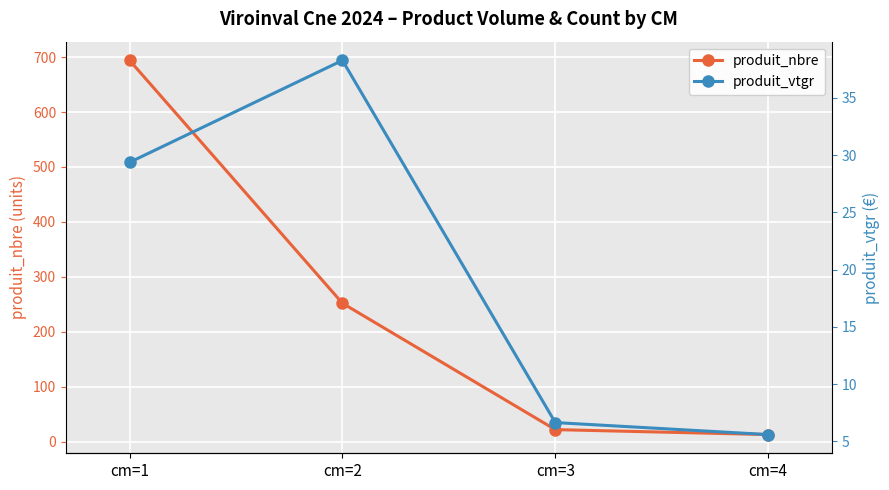

In produit_vtgr, how many points are higher than both neighbors (excluding endpoints)?

1